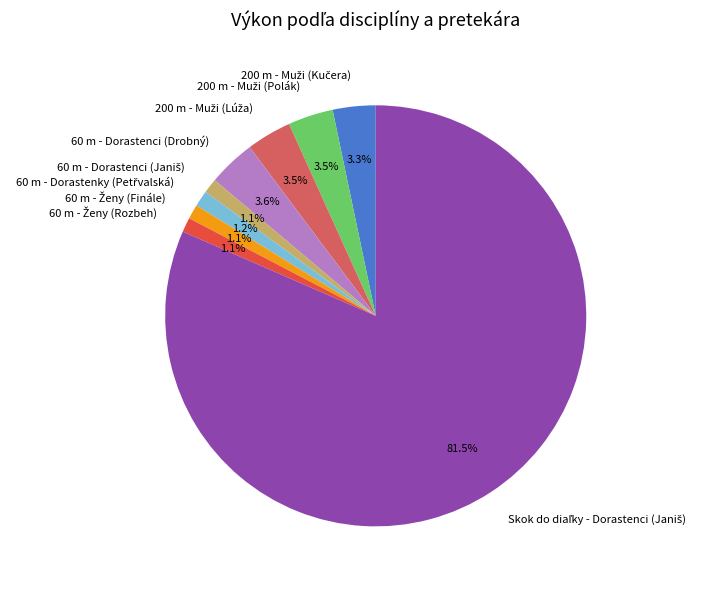

Is there any slice that represents more than half of the pie?

Yes